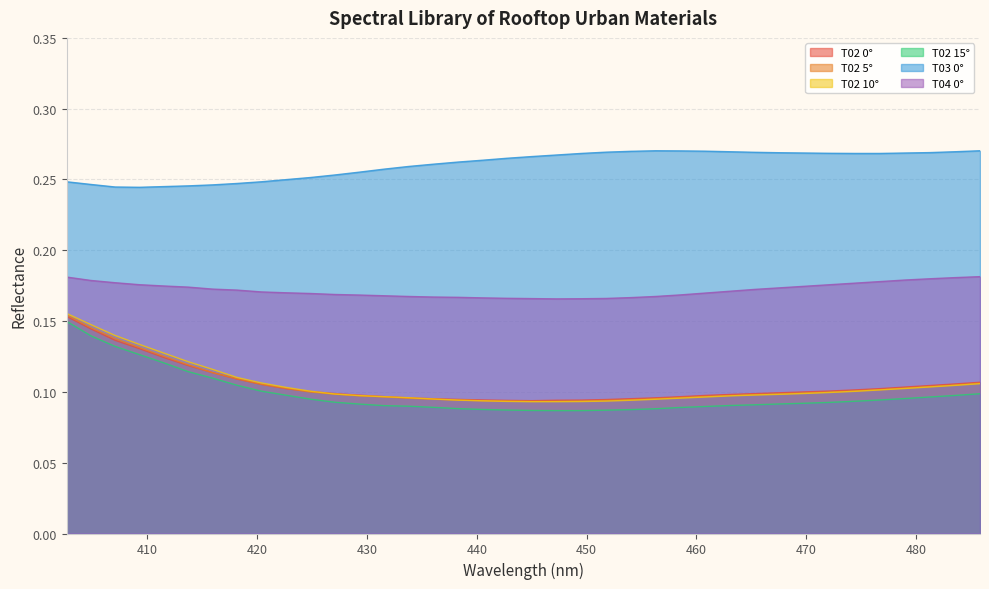

Which series has the largest total across all categories?

T03 0°